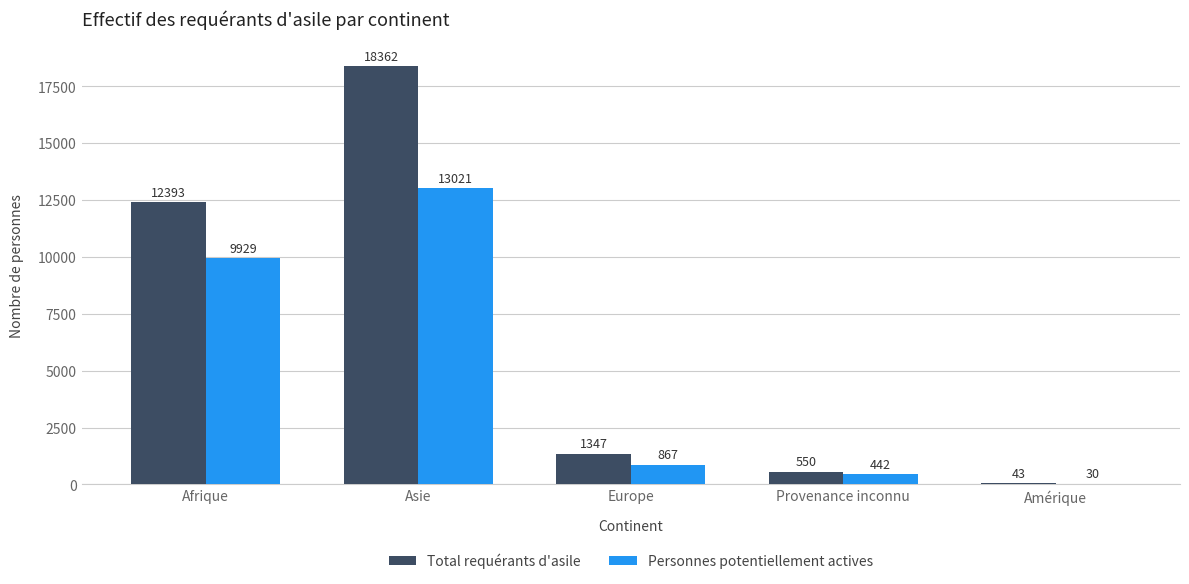

What is the average value of the Total requérants d'asile series?

6539